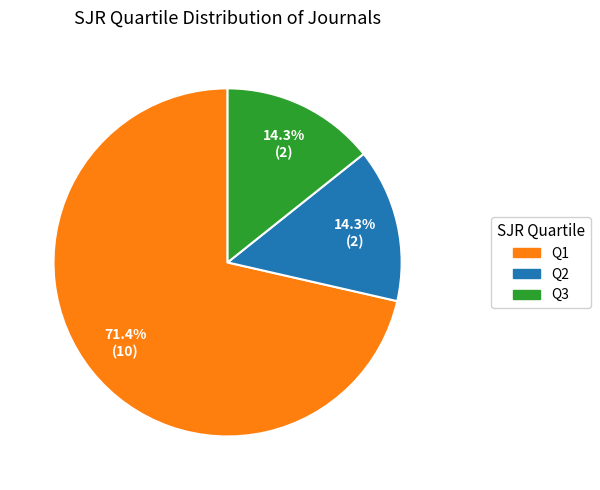

Between Q2 and Q1, which is larger?

Q1